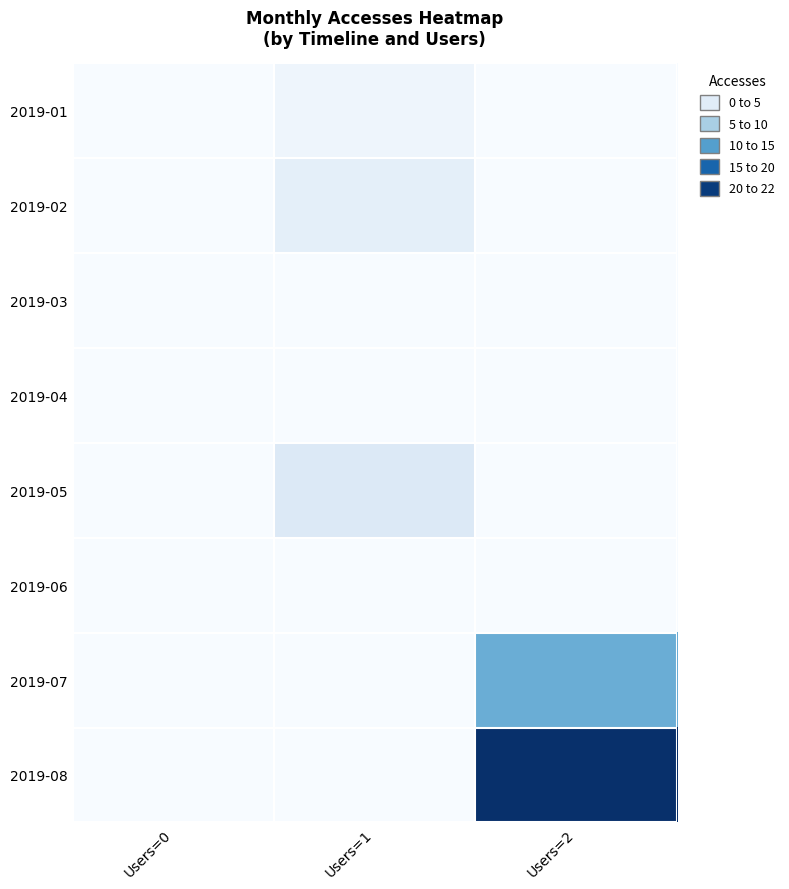

What is the total value across all series at Users=2?

33